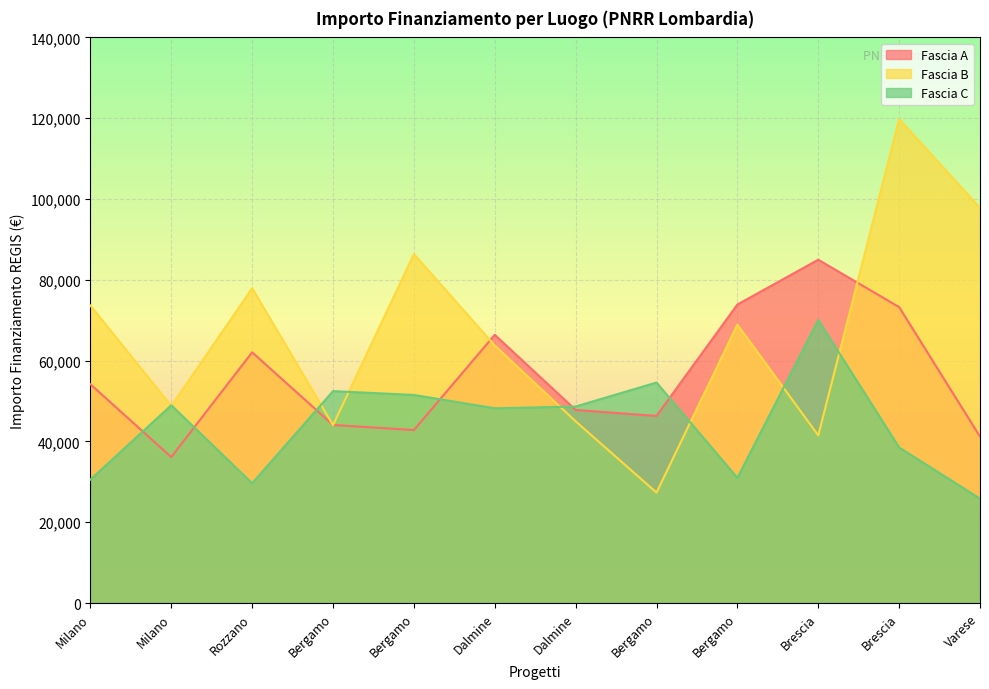

What is the sum of all Fascia A values?

673039.9